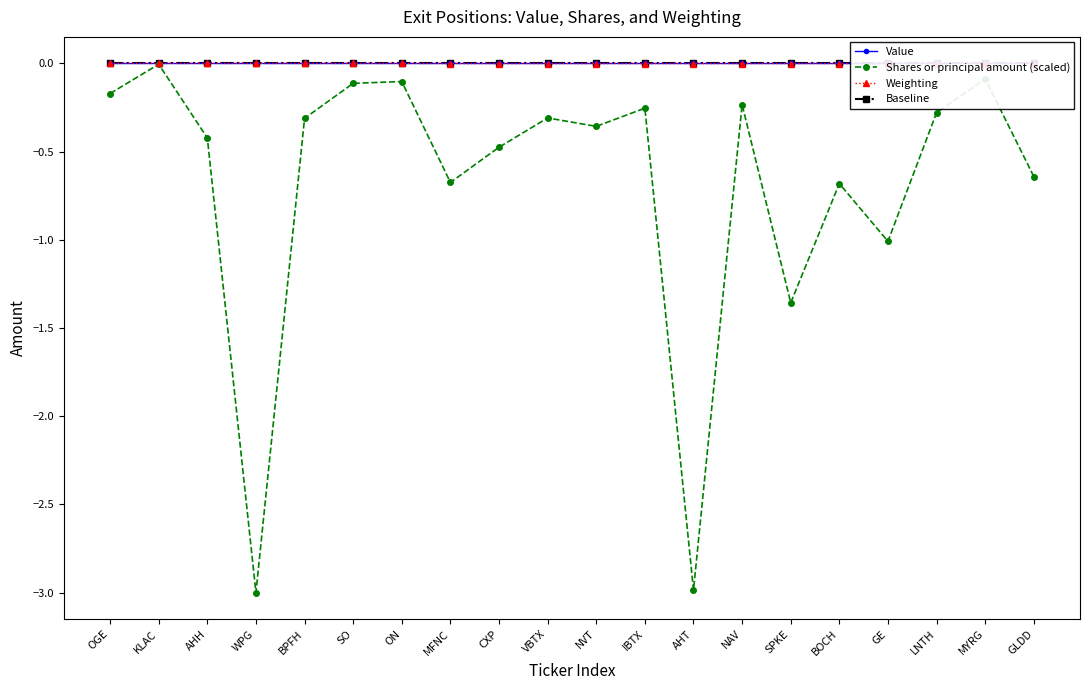

List the labels in order of Weighting value, smallest first.

MFNC, CXP, VBTX, NVT, IBTX, AHT, NAV, SPKE, BOCH, GE, LNTH, MYRG, GLDD, OGE, KLAC, AHH, WPG, BPFH, SO, ON